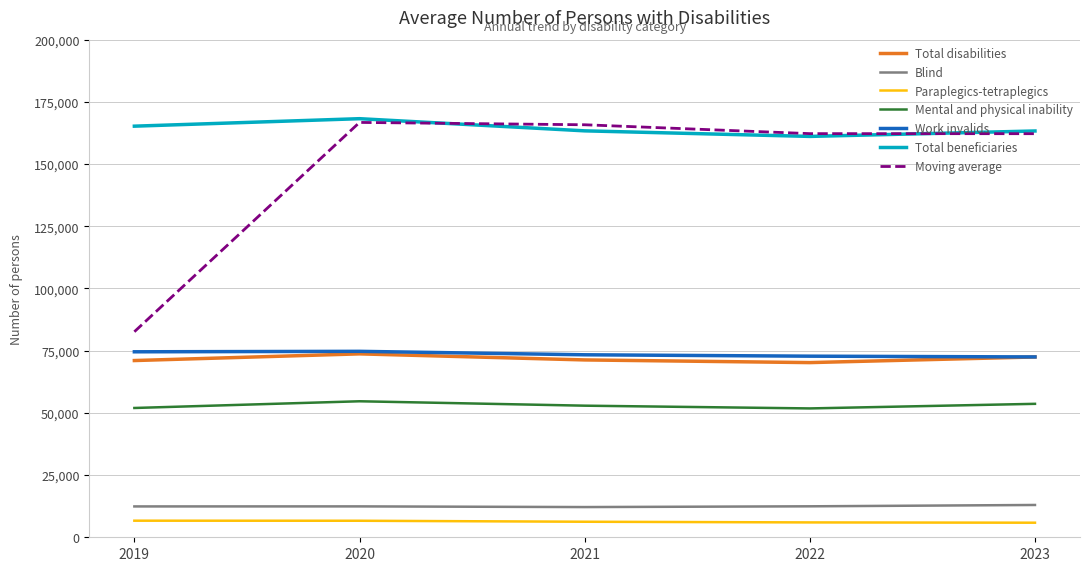

What is the highest value of the Work invalids series?

74734.0